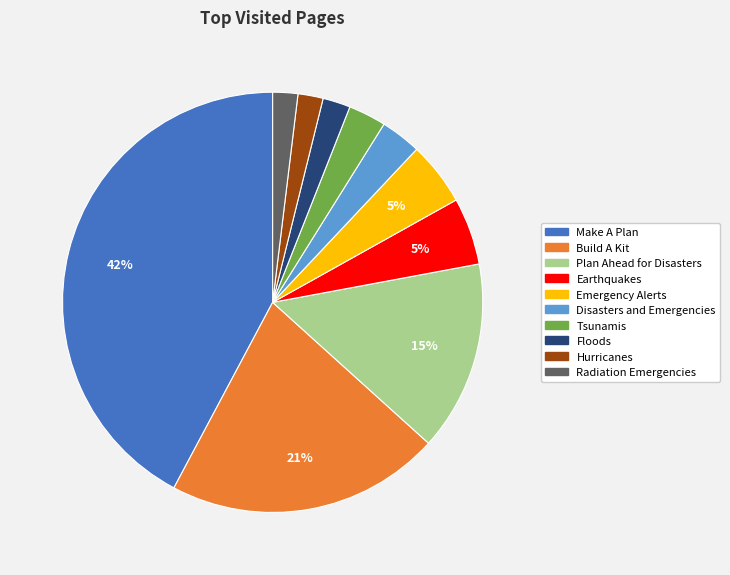

To the nearest percent, what portion does Plan Ahead for Disasters represent?

15%